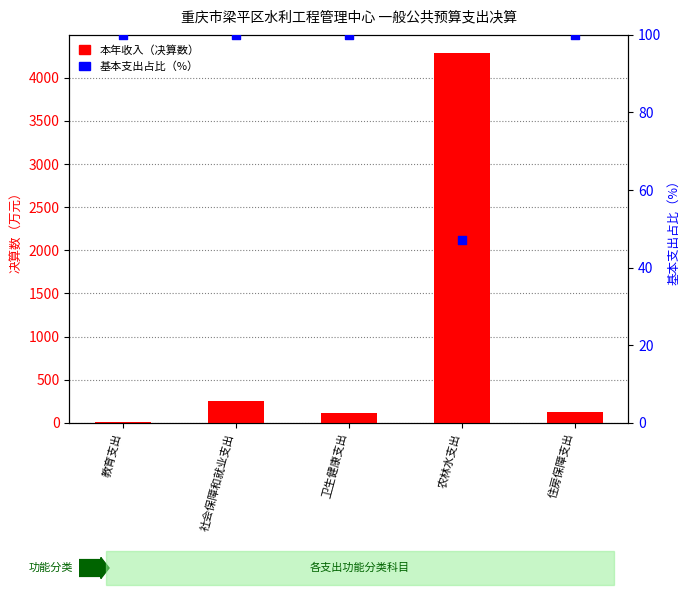

What are all the series names shown in the legend?

本年收入（决算数）, 基本支出占比（%）